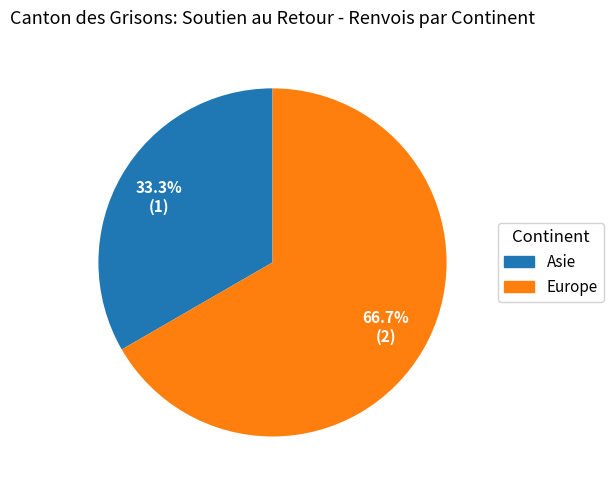

Is Europe the majority of the pie?

Yes